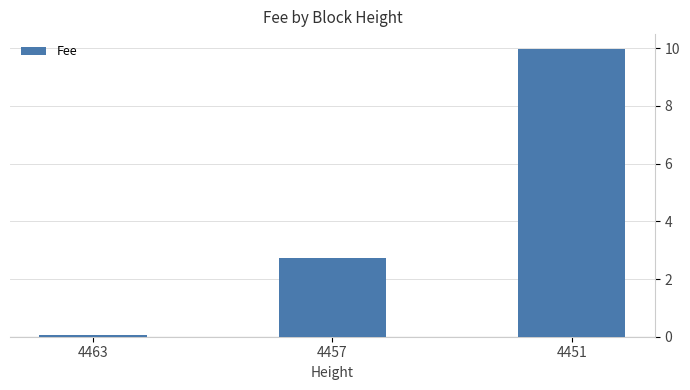

Reading left to right, what are all the values shown in this chart?

0.1	2.7	10.0